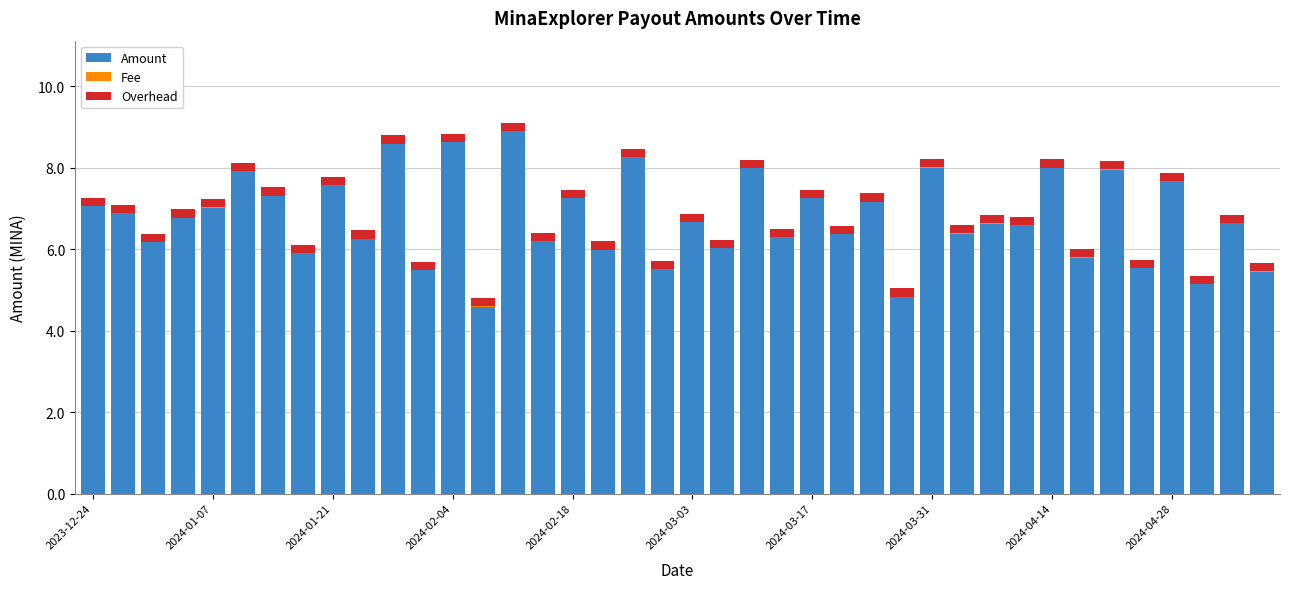

What is the highest value of the Amount series?

8.9